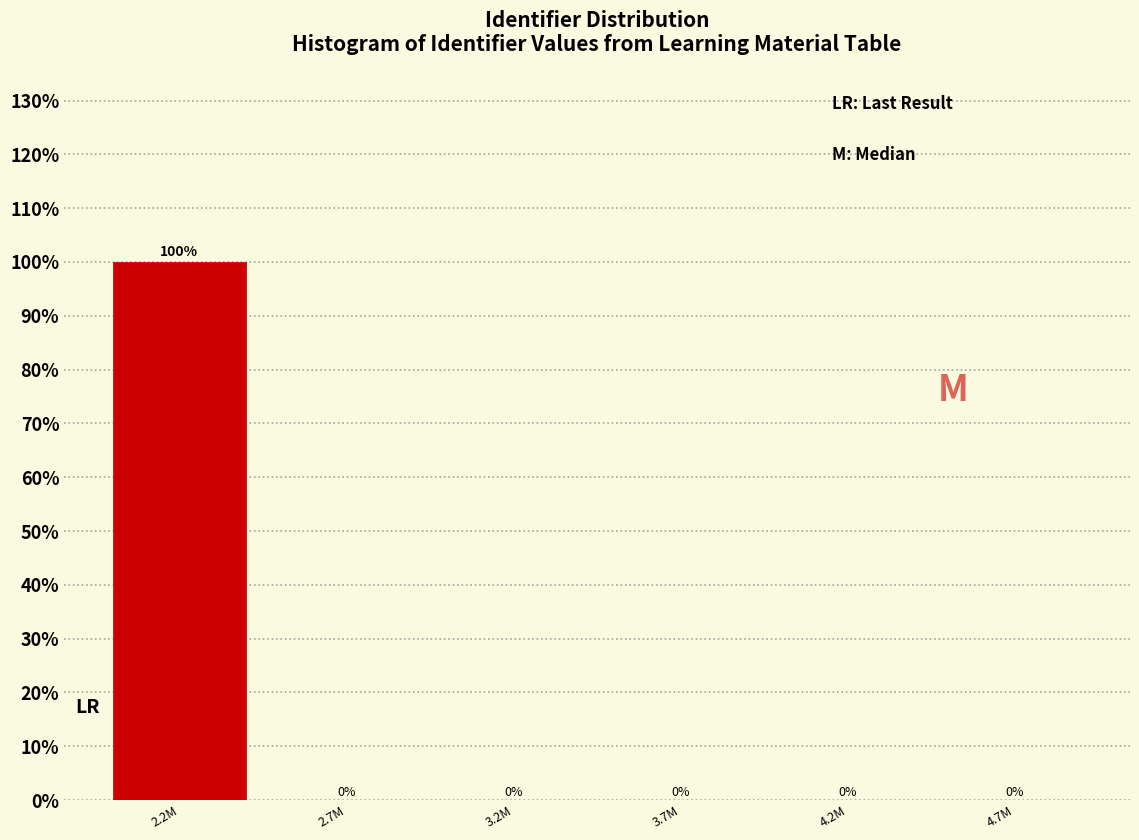

Reading left to right, transcribe all the data shown in this chart.

2.2M=100	2.7M=0	3.2M=0	3.7M=0	4.2M=0	4.7M=0